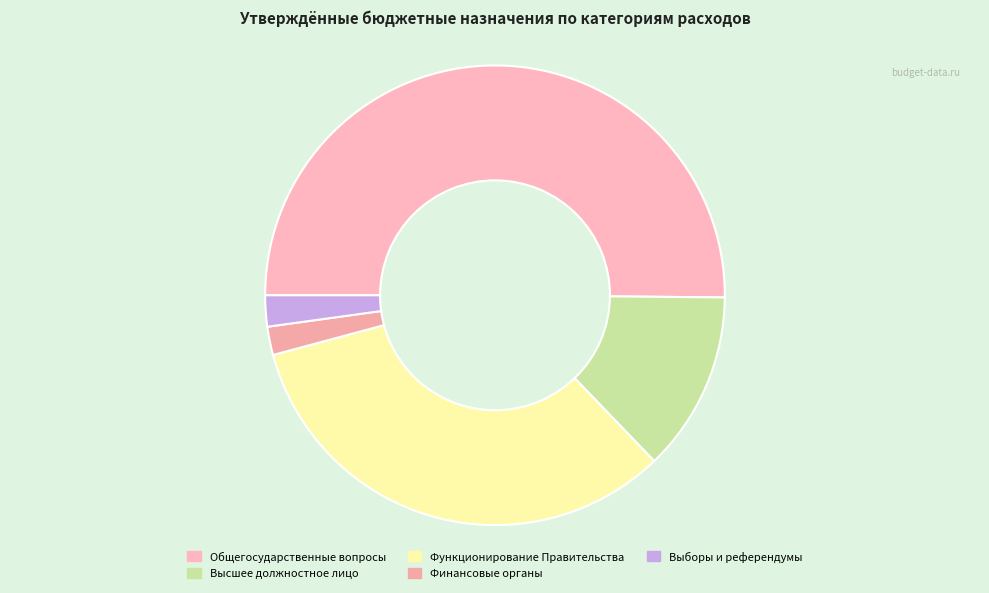

How many segments does this pie chart have?

5